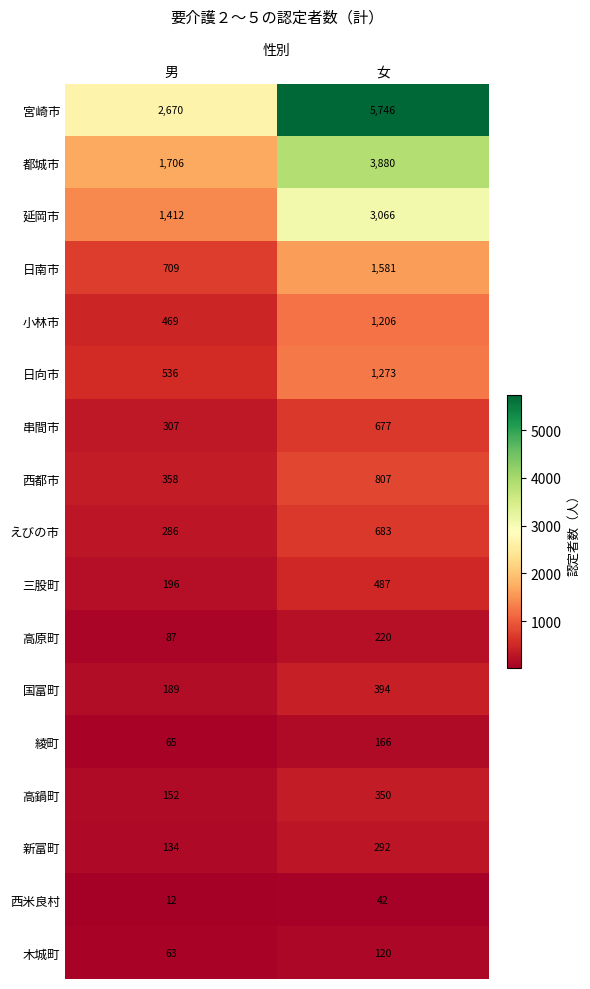

Is it true that 新富町 equals 292 at 女?

True